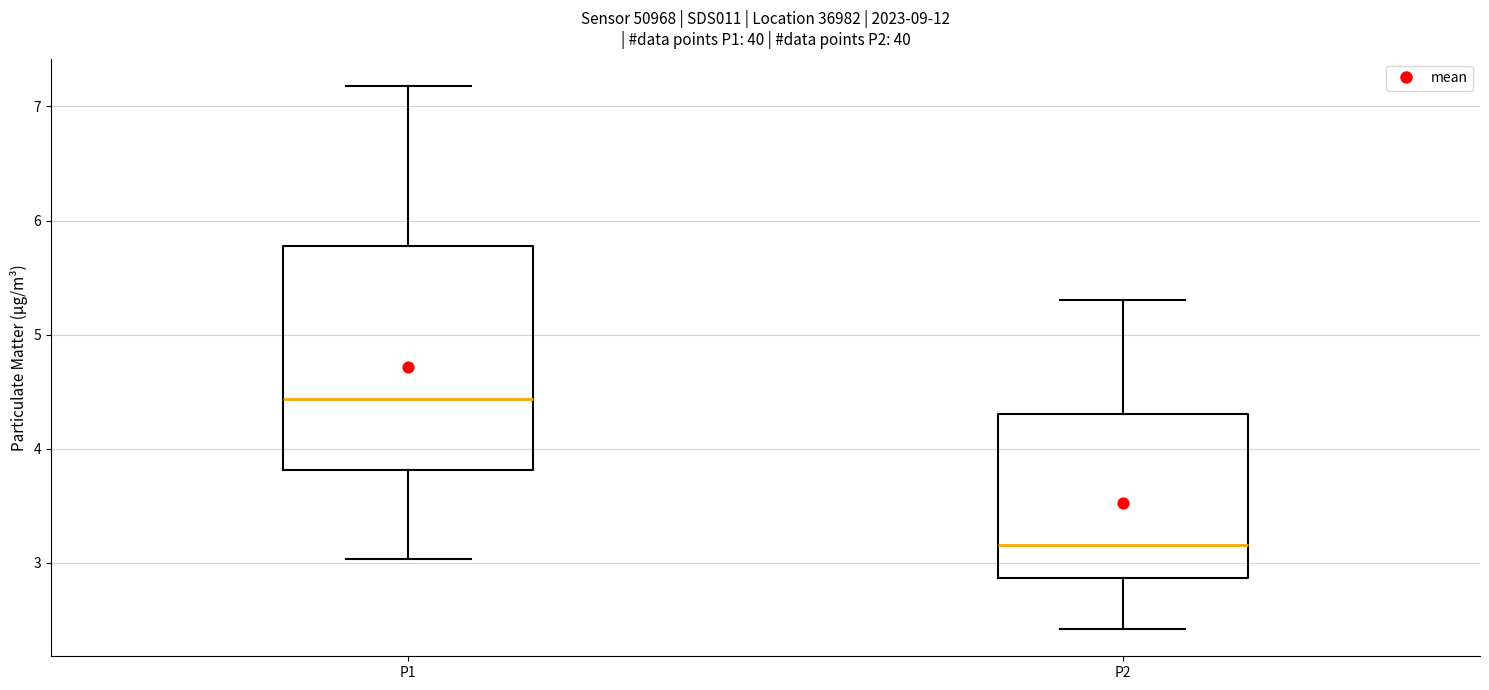

Reading left to right, transcribe this box plot: for each box, give where its median line is, the range the box spans, and where its two whiskers end, as read against the y-axis. The values are not printed on the chart, so give them approximately, as read against the axis.

P1: median 4.4, box 3.8 to 5.8, whiskers 3.0 to 7.2
P2: median 3.2, box 2.9 to 4.3, whiskers 2.4 to 5.3